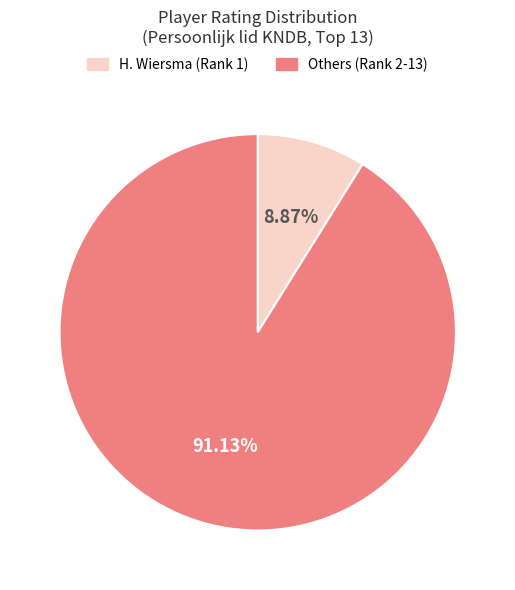

Combined, do Others (Rank 2-13) and H. Wiersma (Rank 1) account for over 50%?

Yes